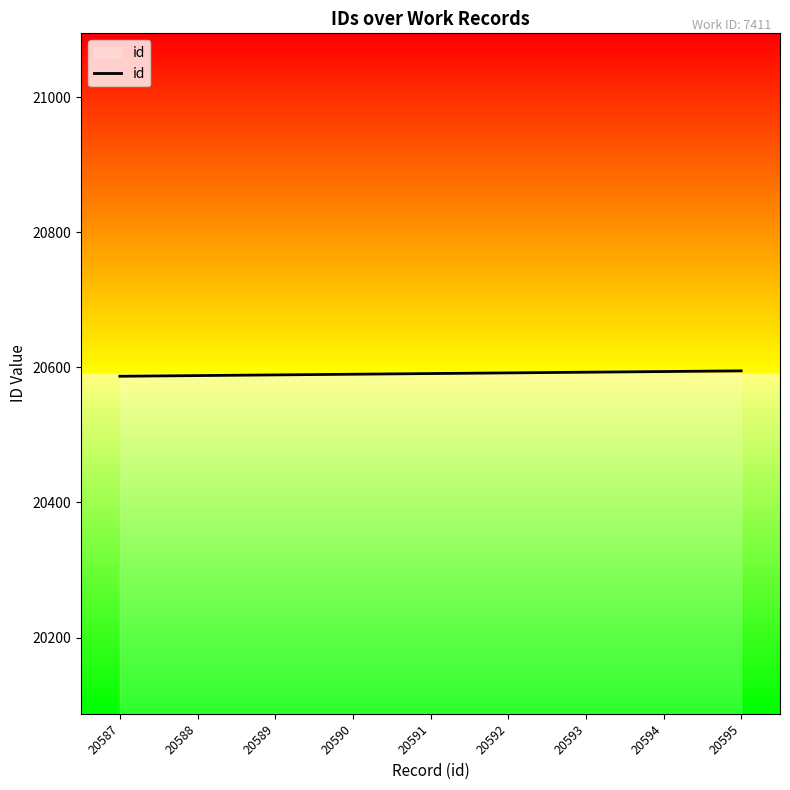

Approximately how many times larger is the value at 20591 compared to 20595?

1.0